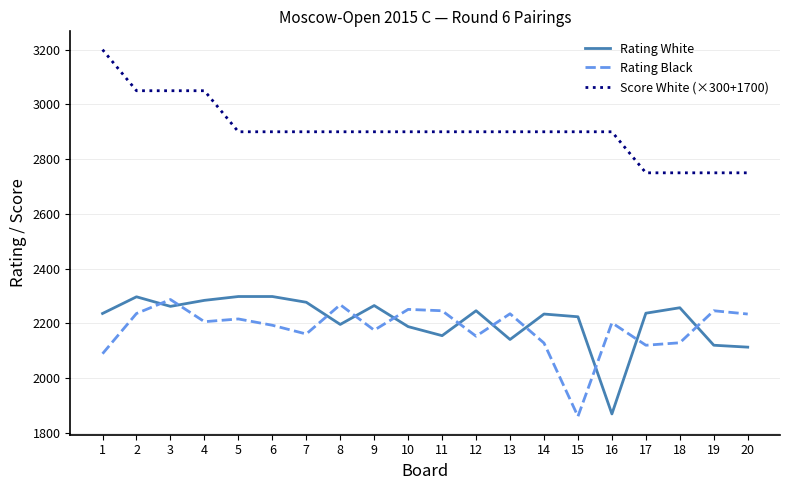

What is the difference between the maximum and second lowest values in the Score White (×300+1700) series?

450